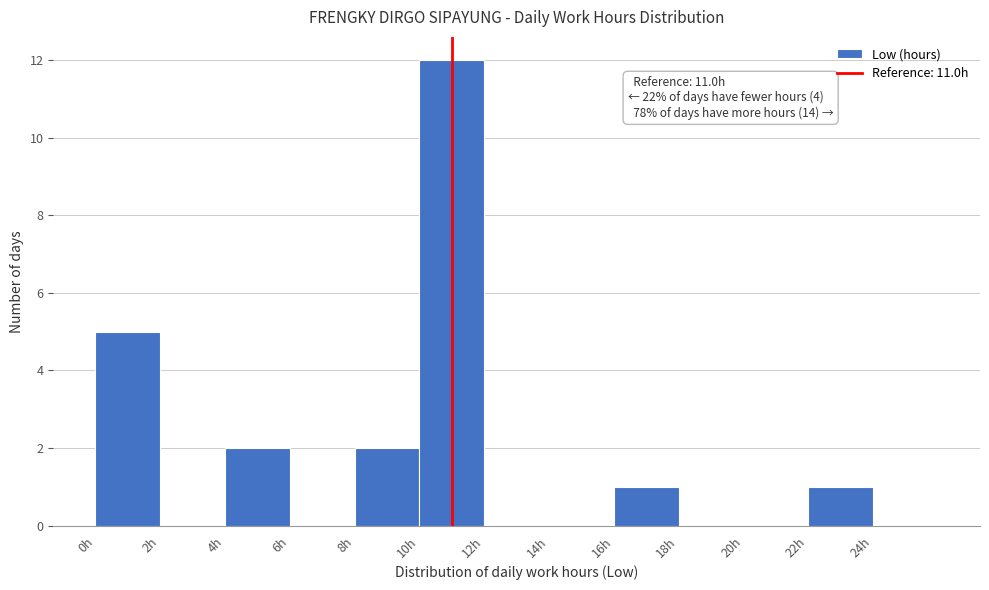

Which range on the x-axis has the tallest bar?

10 to 12